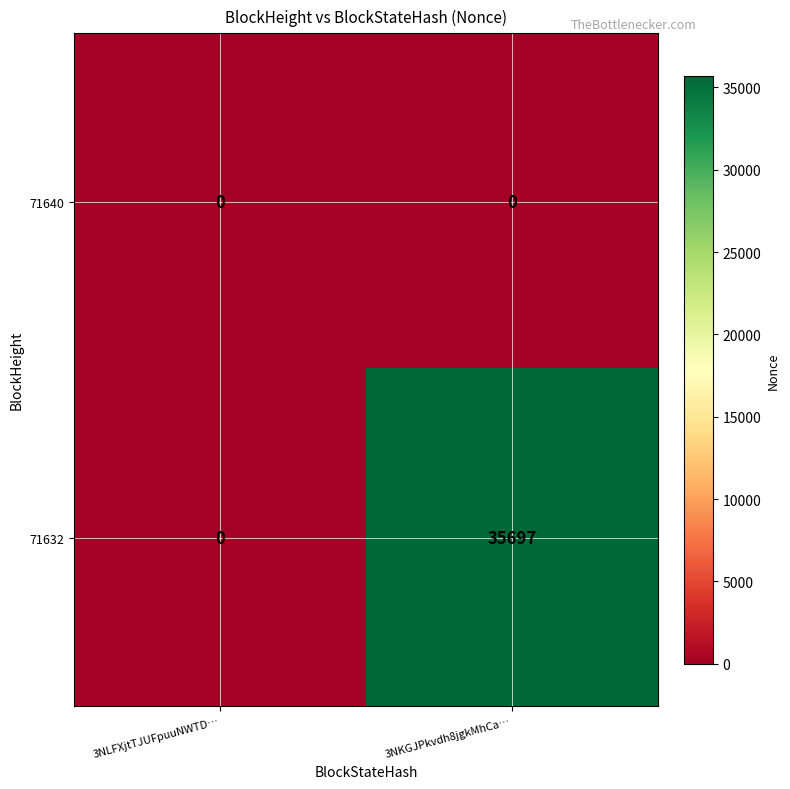

Rank the series by their average value, from lowest to highest.

71640, 71632